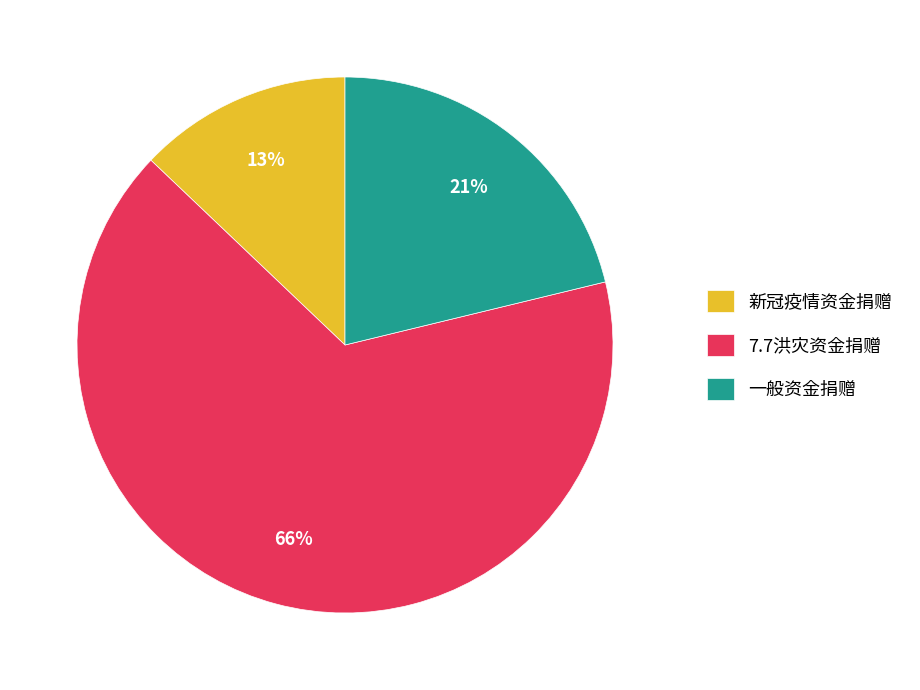

The 一般资金捐赠 slice represents 21% of the pie. True or false?

True